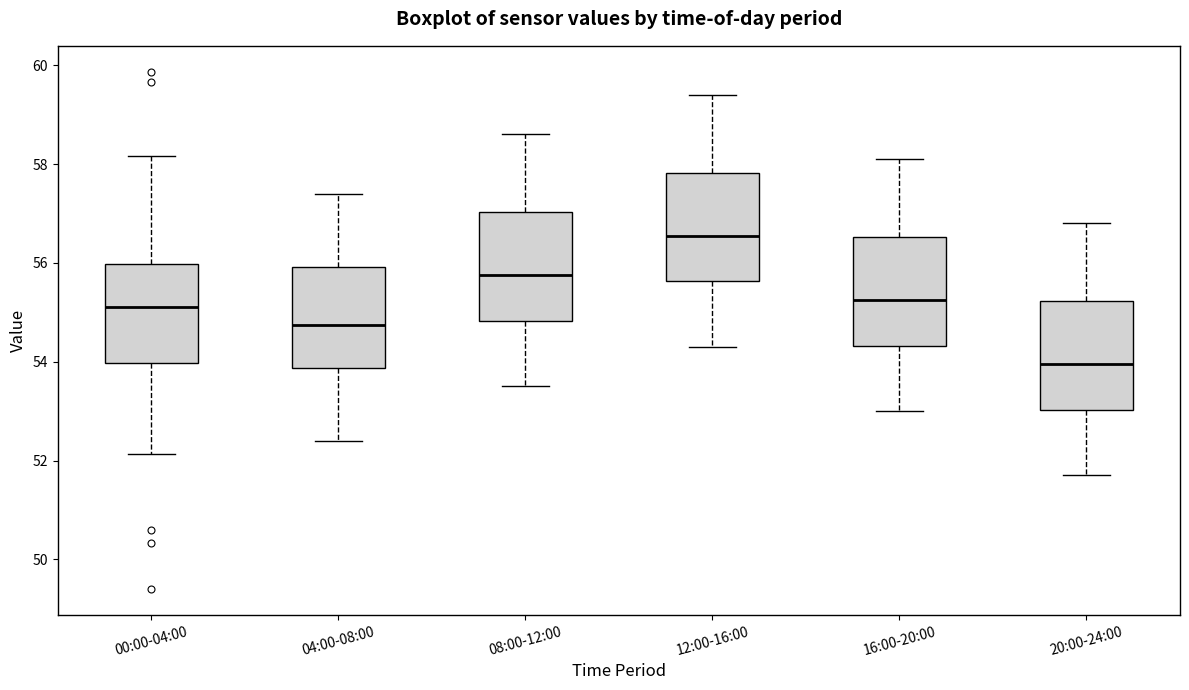

Reading left to right, transcribe this box plot: for each box, give where its median line is, the range the box spans, and where its two whiskers end, as read against the y-axis. The values are not printed on the chart, so give them approximately, as read against the axis.

00:00-04:00: median 55.2, box 54.0 to 56.0, whiskers 52.2 to 58.2
04:00-08:00: median 54.8, box 53.8 to 56.0, whiskers 52.4 to 57.4
08:00-12:00: median 55.8, box 54.8 to 57.0, whiskers 53.6 to 58.6
12:00-16:00: median 56.6, box 55.6 to 57.8, whiskers 54.4 to 59.4
16:00-20:00: median 55.2, box 54.4 to 56.6, whiskers 53.0 to 58.2
20:00-24:00: median 54.0, box 53.0 to 55.2, whiskers 51.8 to 56.8